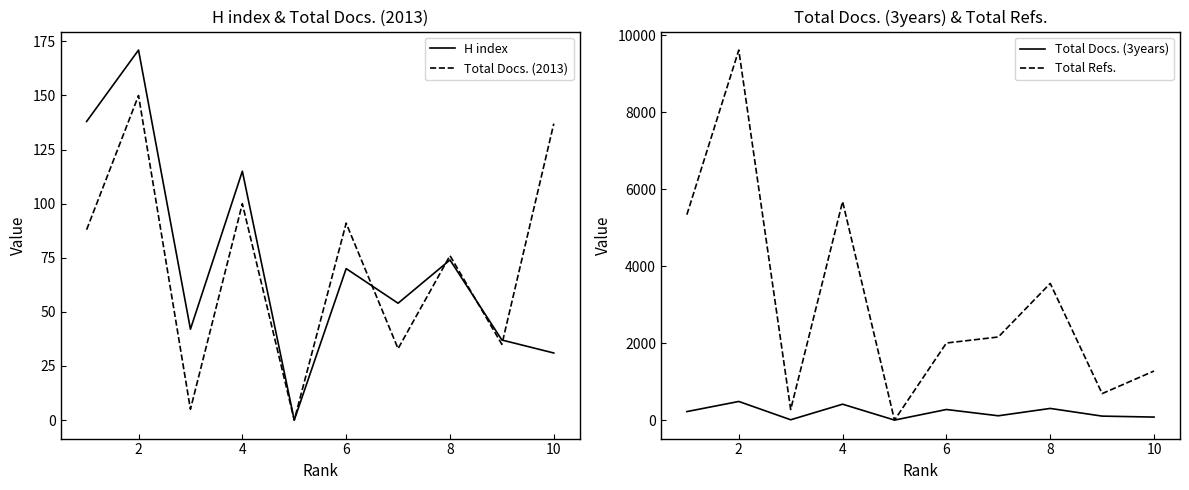

The value of Total Docs. (3years) at 10 is 450. True or false?

False